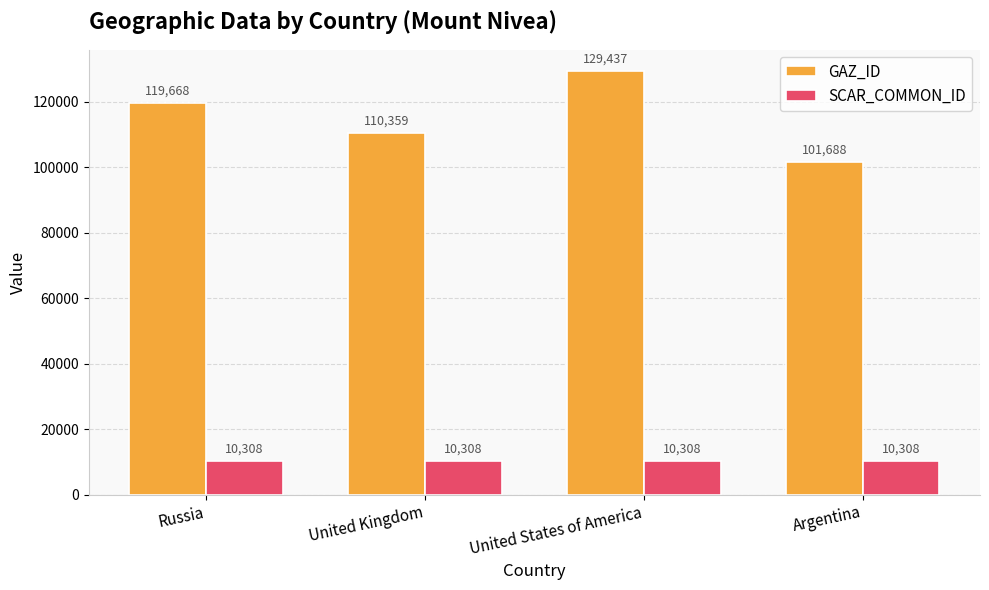

Is it true that GAZ_ID equals 179977 at Russia?

False